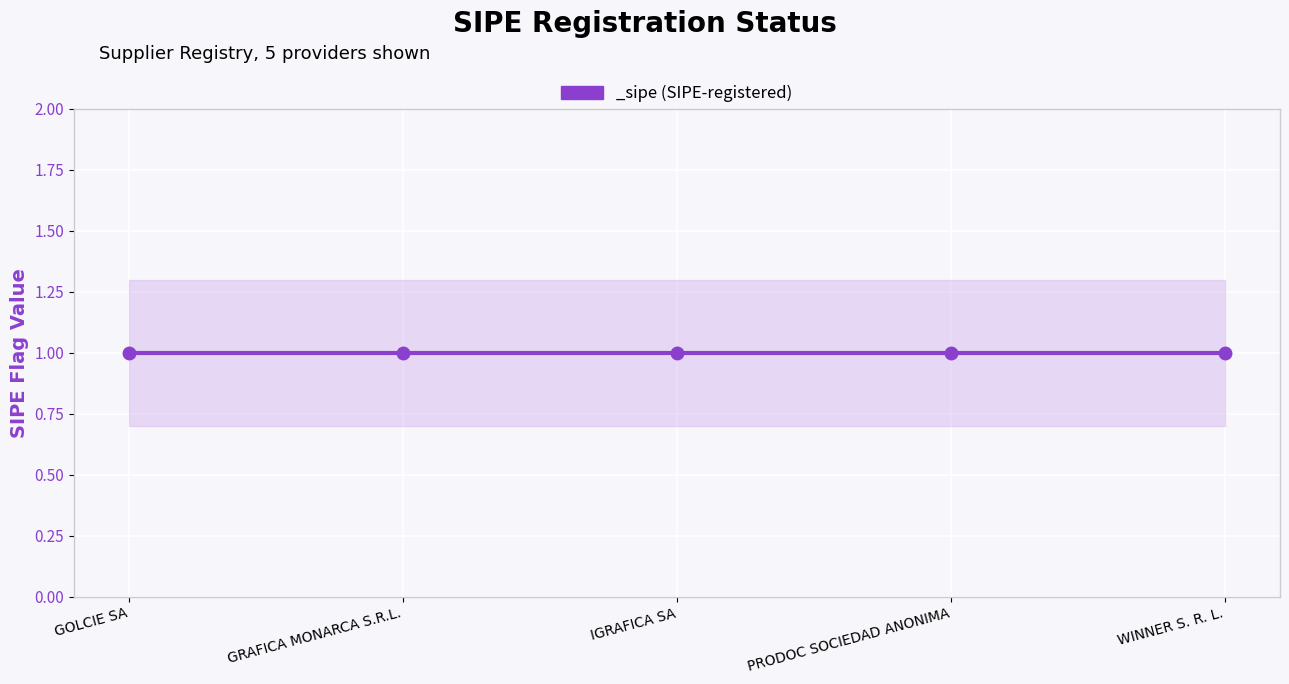

What is the greatest value displayed?

1.3